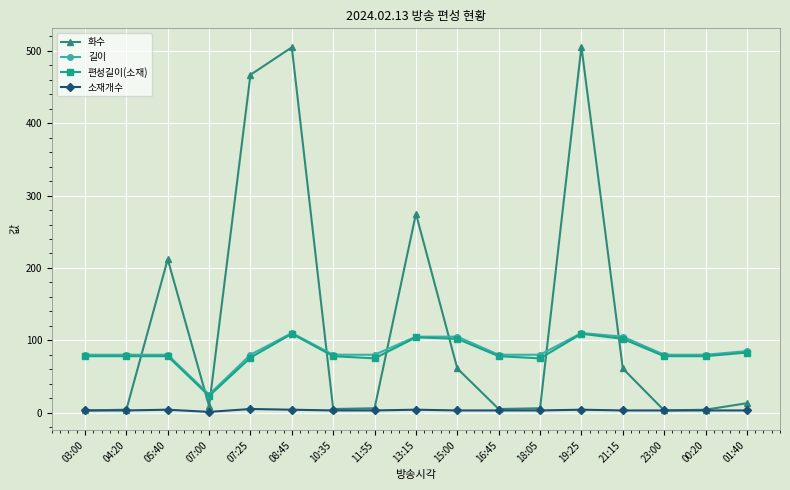

How many series are shown in this chart?

4